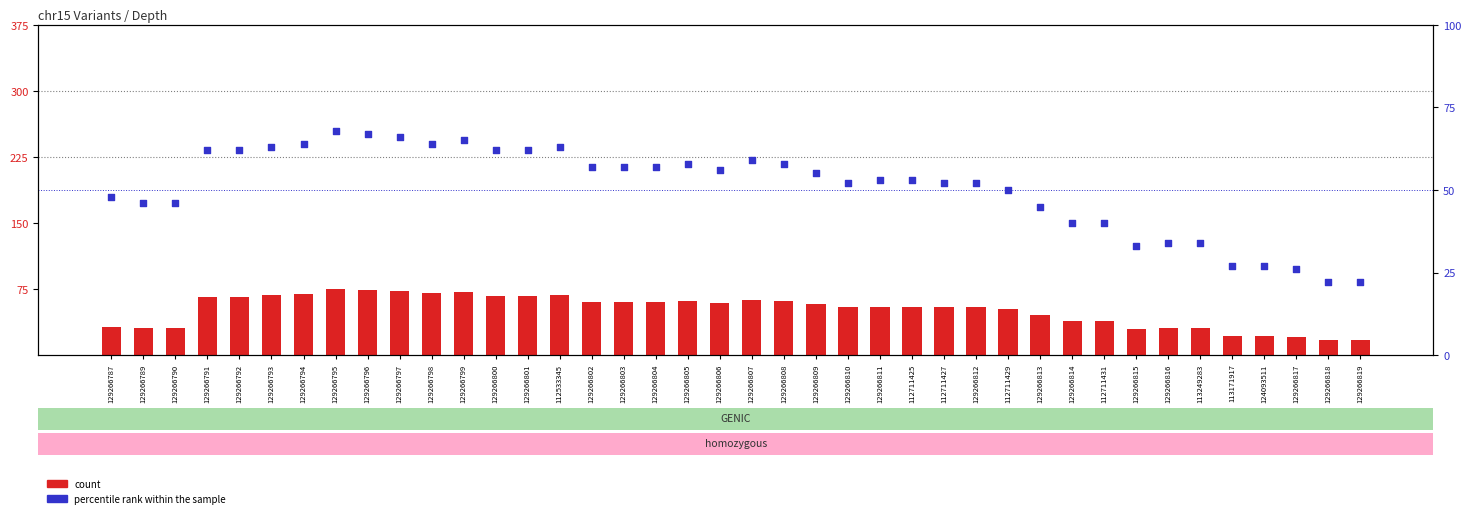

At how many categories does at least one series exceed 20?

40